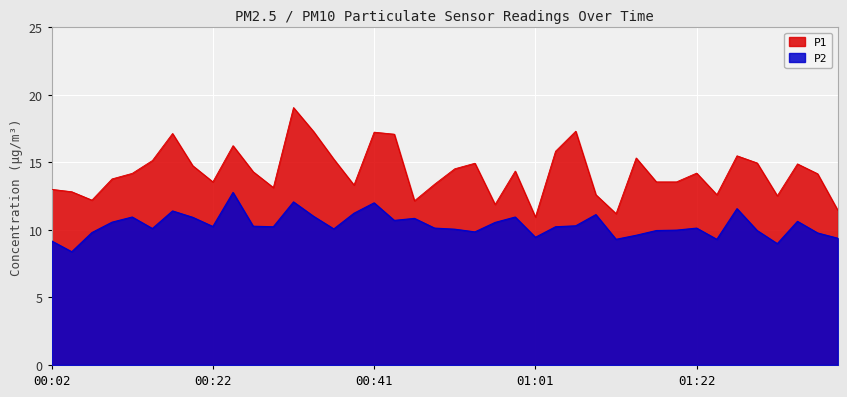

What are all the series names shown in the legend?

P1, P2